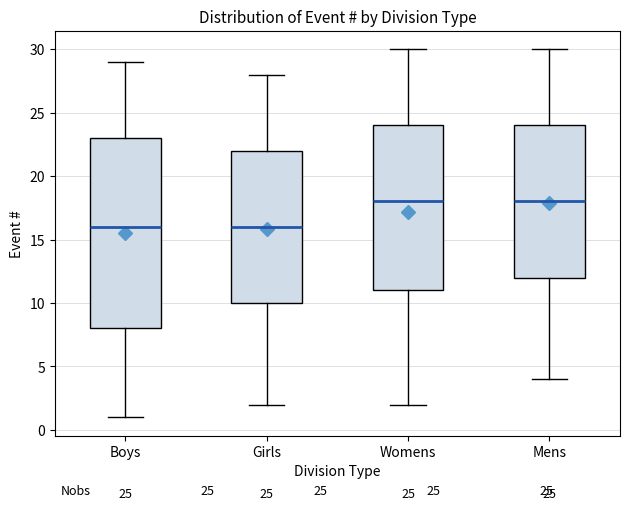

Comparing the boxes themselves (not the whiskers), which one is the tallest?

Boys